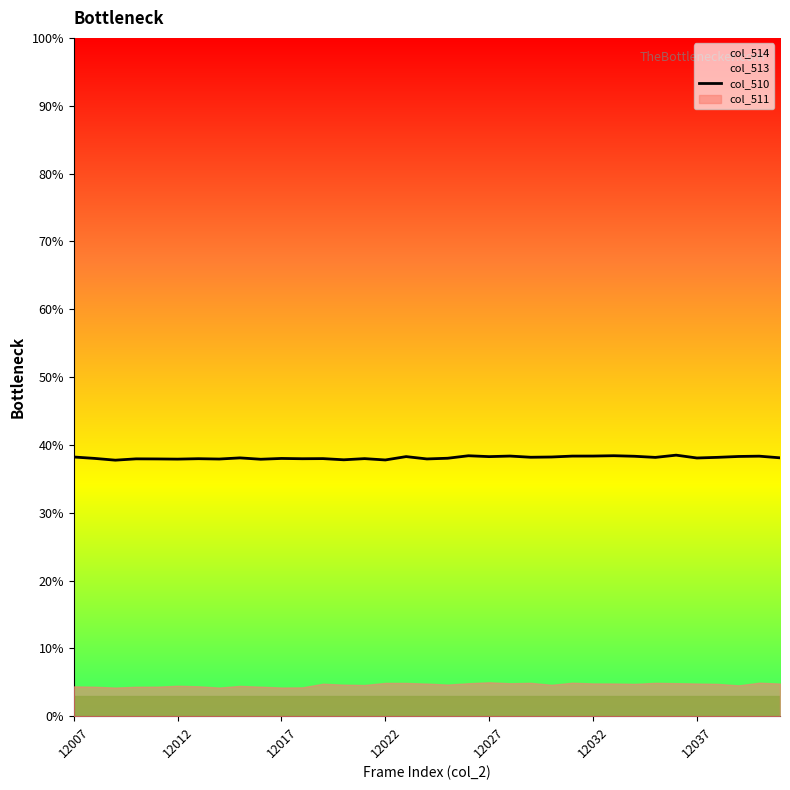

What is the minimum value for col_510?

37.7